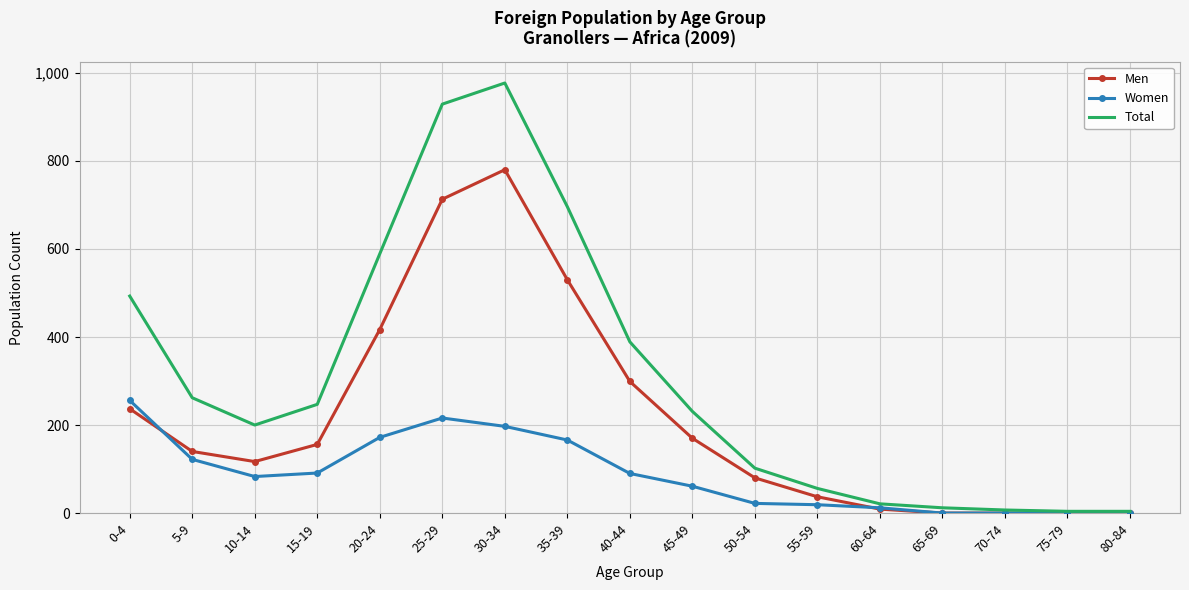

At which label does Men reach its peak?

30-34